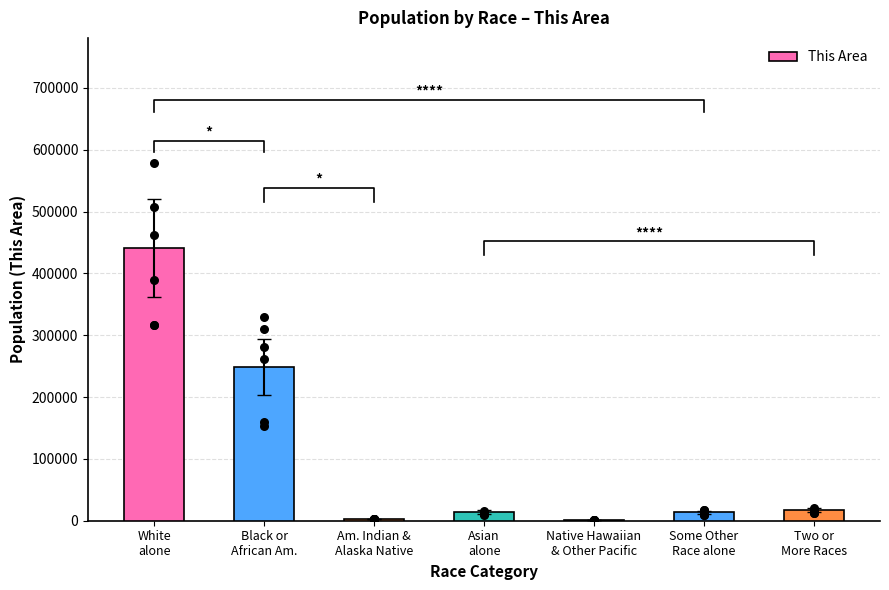

Approximately how many times larger is the value at White
alone compared to Native Hawaiian
& Other Pacific?

831.0